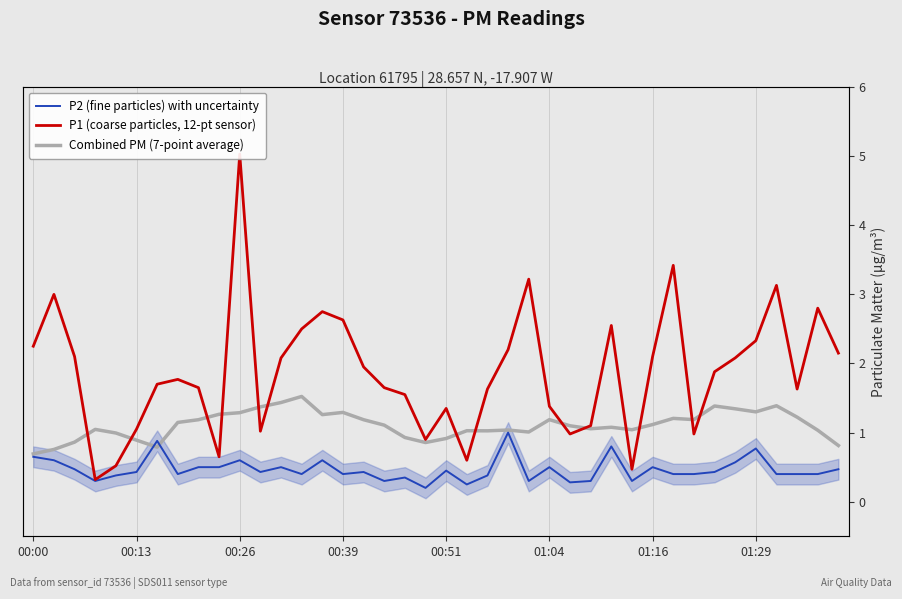

What is the total value across all series at 39?

3.4